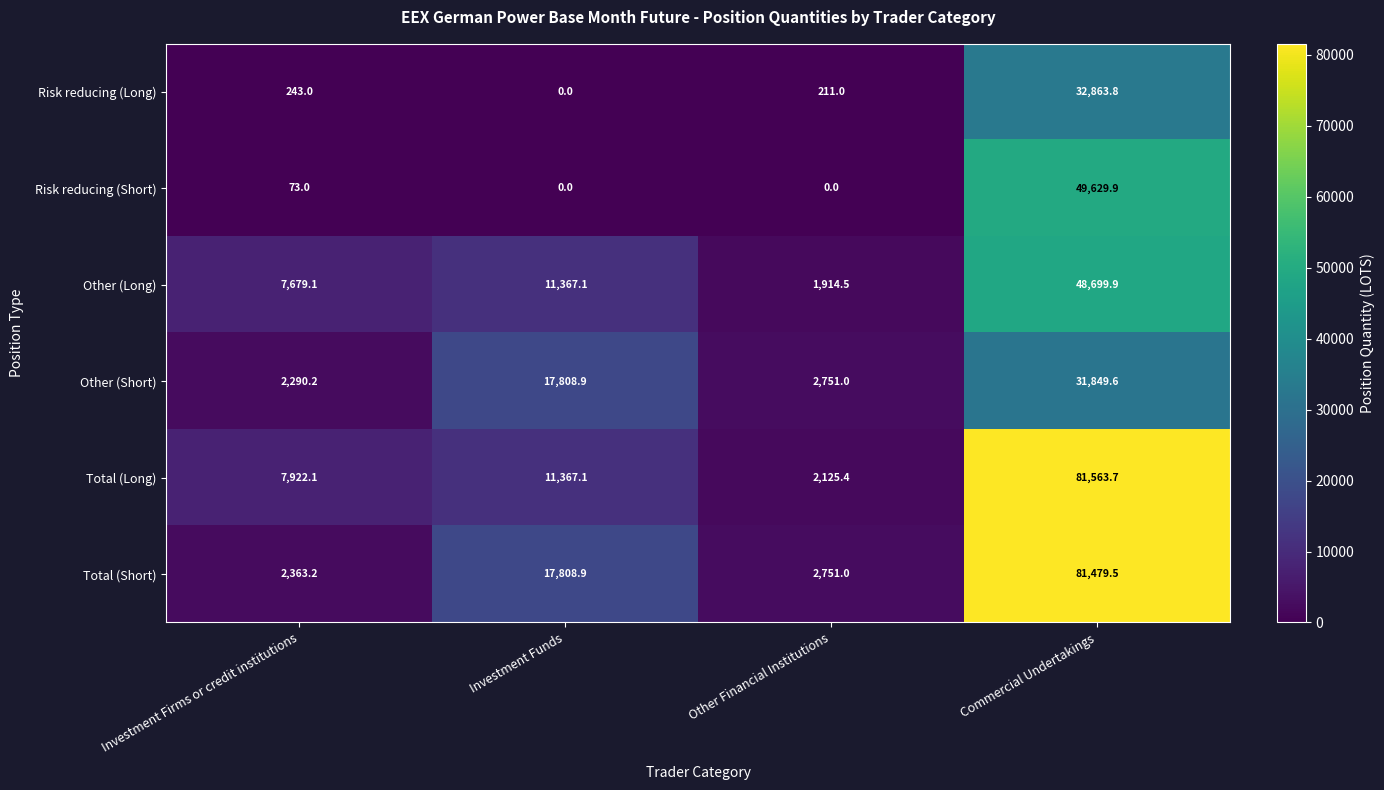

What is the difference between the highest and lowest values at Other Financial Institutions?

2751.0